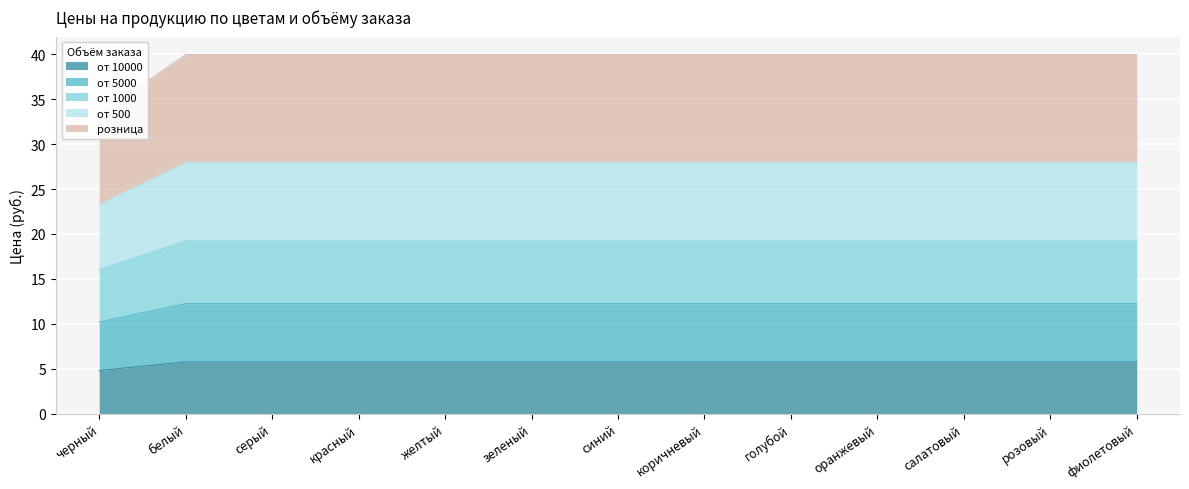

True or false: от 5000 and от 10000 cross at least once.

False